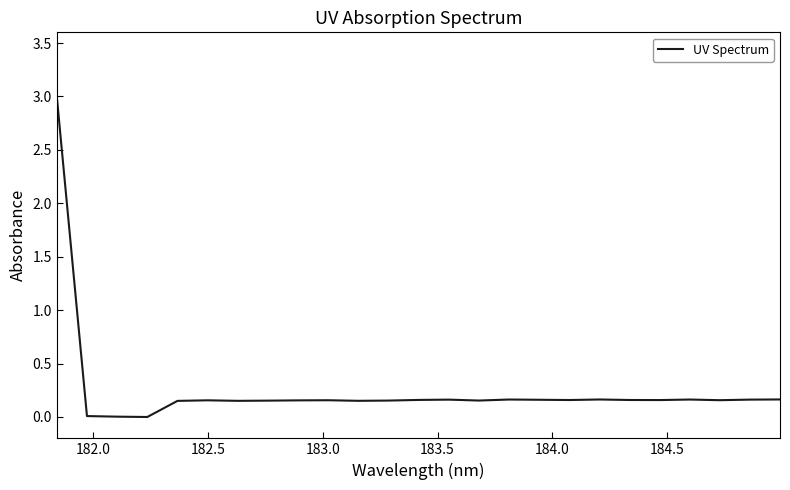

Does the chart display data point markers on the line(s)?

No